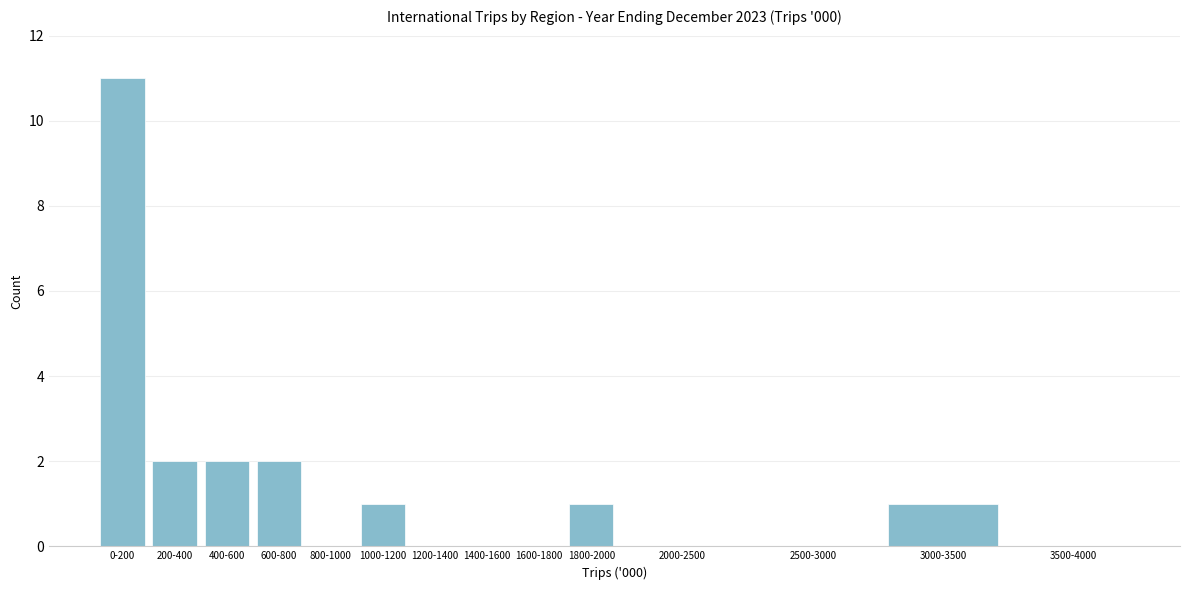

Reading left to right, extract all data points from this chart.

0-200=11	200-400=2	400-600=2	600-800=2	800-1000=0	1000-1200=1	1200-1400=0	1400-1600=0	1600-1800=0	1800-2000=1	2000-2500=0	2500-3000=0	3000-3500=1	3500-4000=0